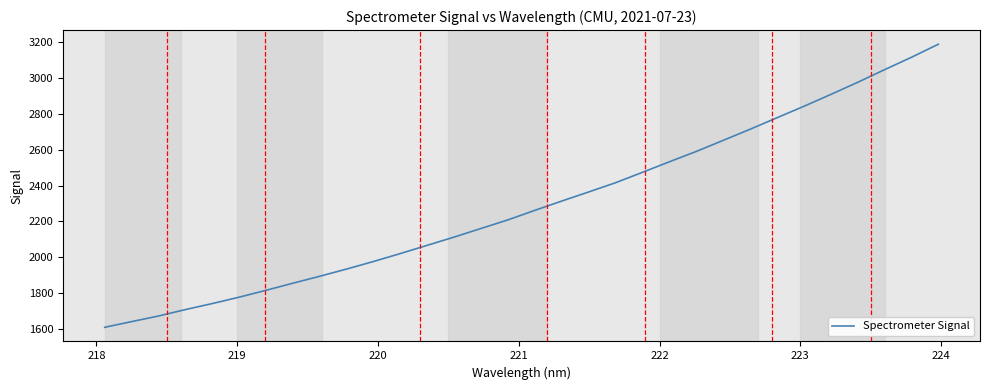

What is the minimum value shown in the chart?

1609.6